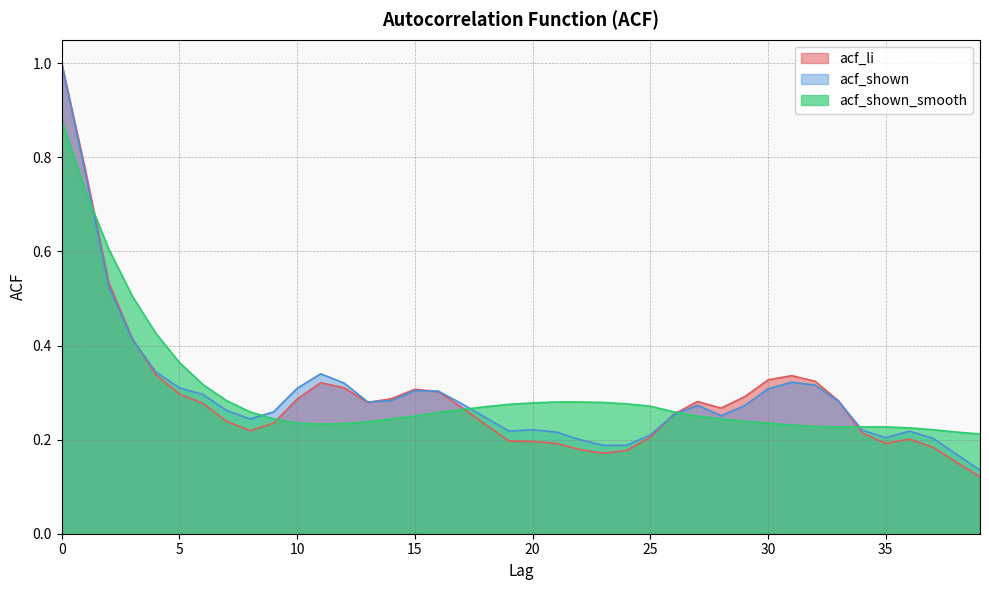

How many lines are shown in the chart?

3